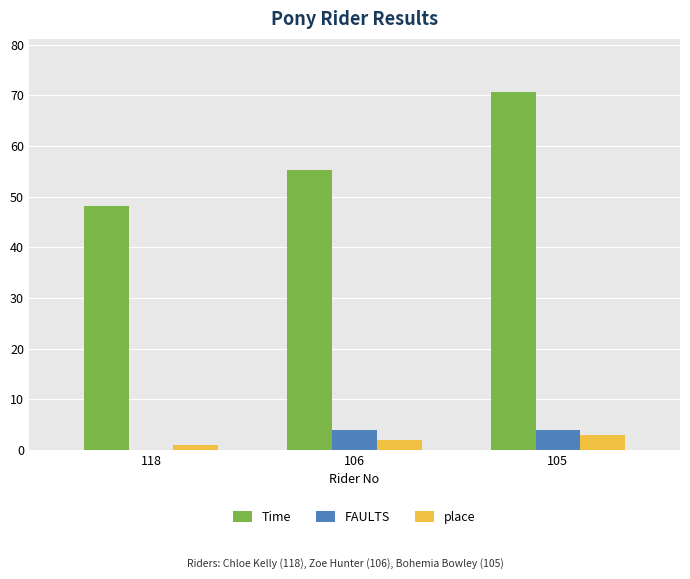

The value of Time at 106 is 79.1. True or false?

False